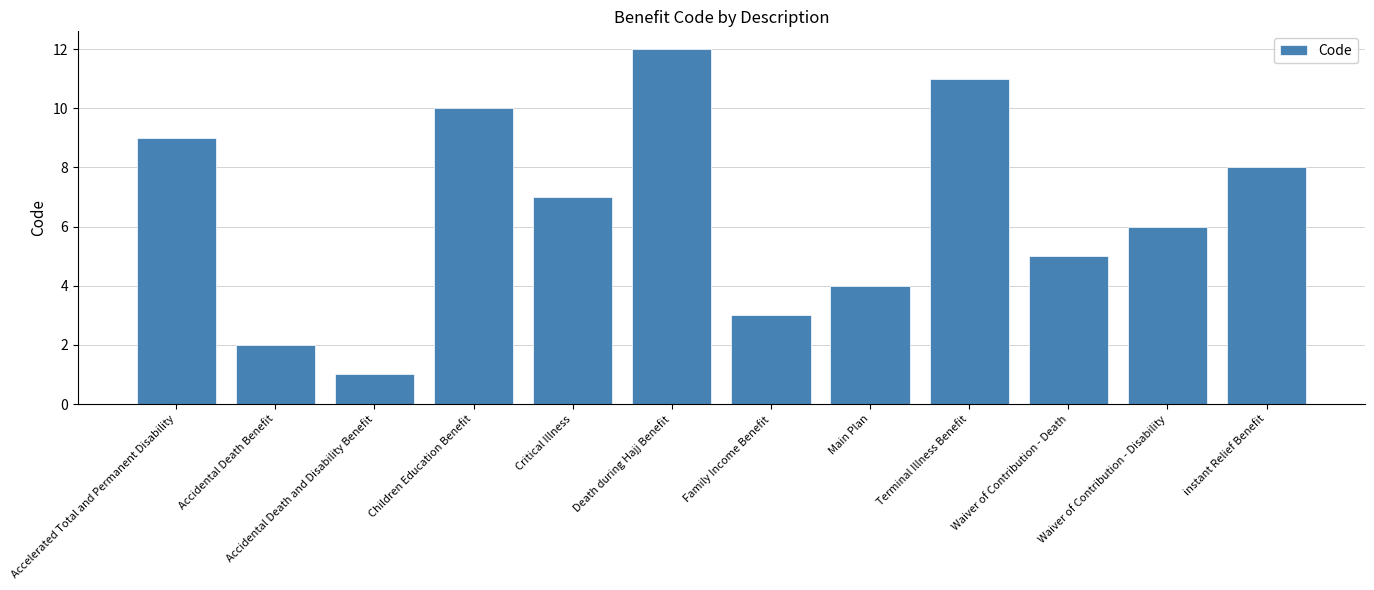

What is the difference between the values at Death during Hajj Benefit and Accelerated Total and Permanent Disability?

3